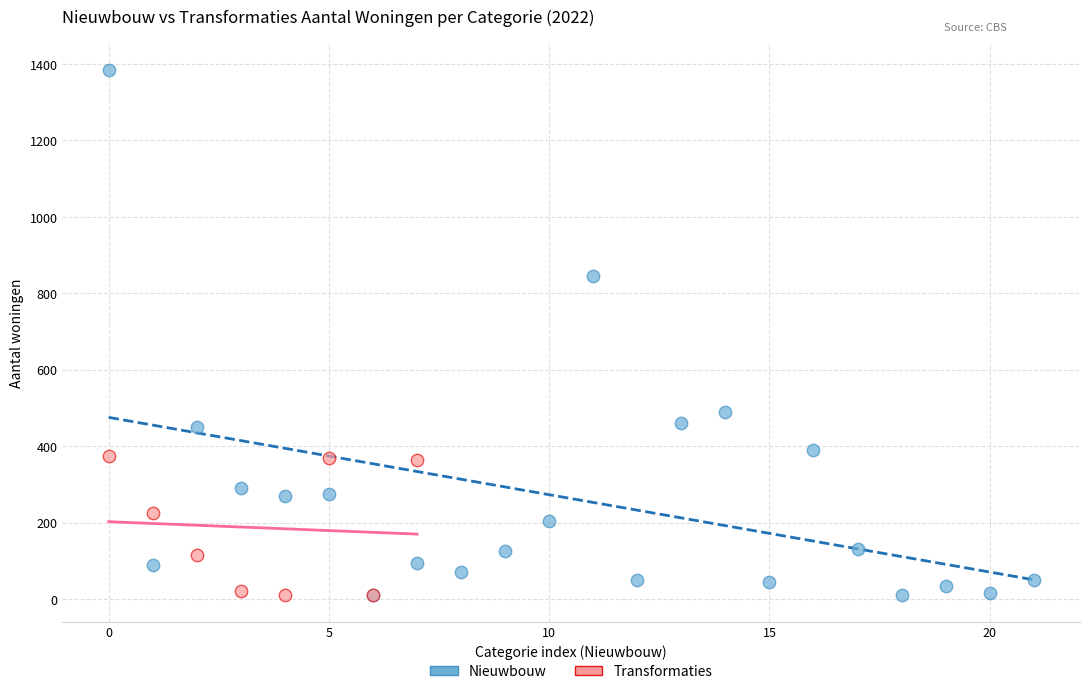

Which series reaches the maximum Y coordinate?

Nieuwbouw